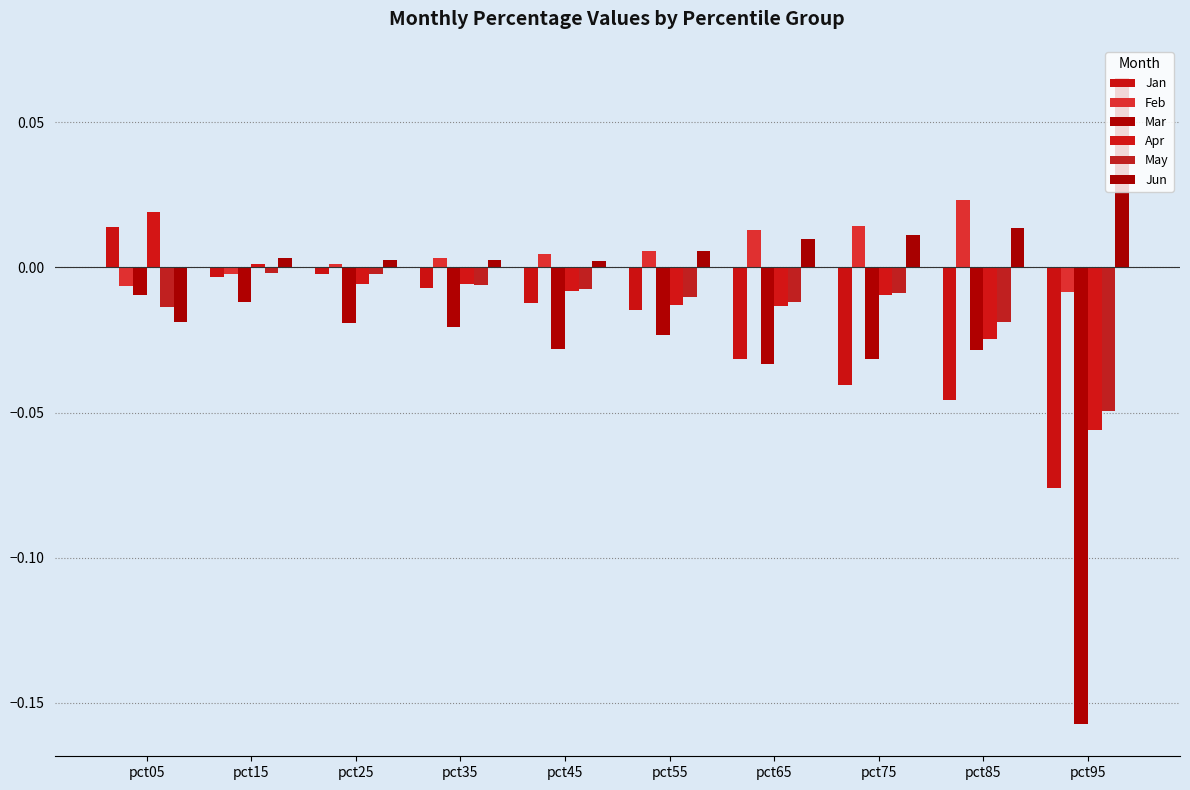

Are the bars horizontal?

No